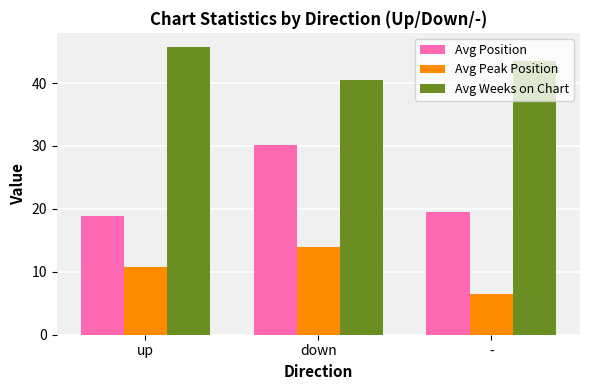

Are the bars grouped side by side (vs. stacked)?

Yes